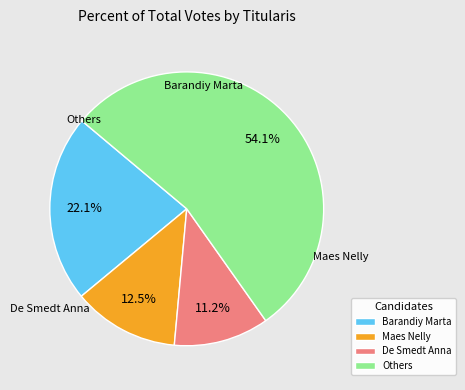

Which has a higher value, Maes Nelly or Barandiy Marta?

Barandiy Marta